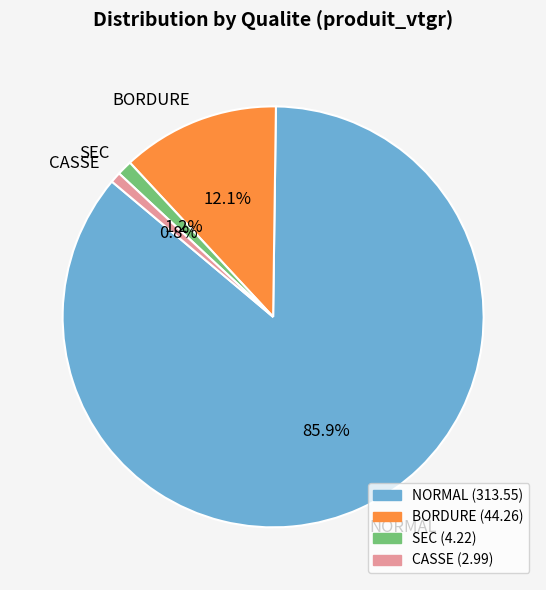

What is the largest slice in the pie chart?

NORMAL